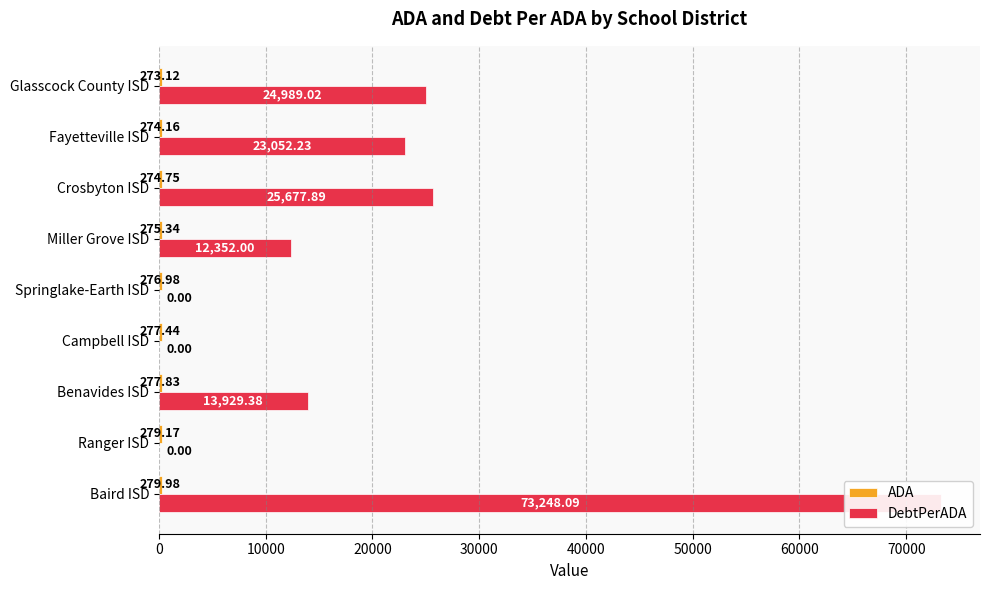

What is the sum of all ADA values?

2488.8